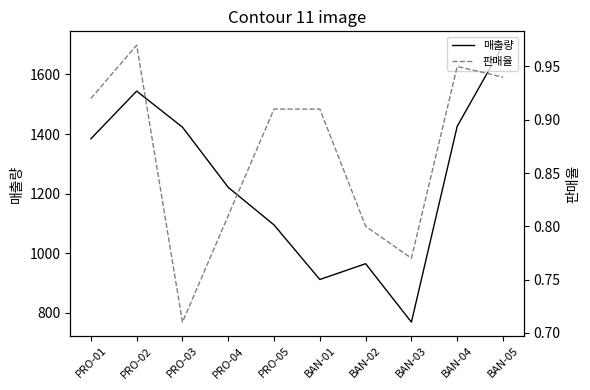

Reading left to right, list all the values displayed in this chart.

매출량: 1384.0	1544.0	1423.0	1221.0	1095.0	912.0	965.0	769.0	1426.0	1698.0
판매율: 0.9	1.0	0.7	0.8	0.9	0.9	0.8	0.8	0.9	0.9